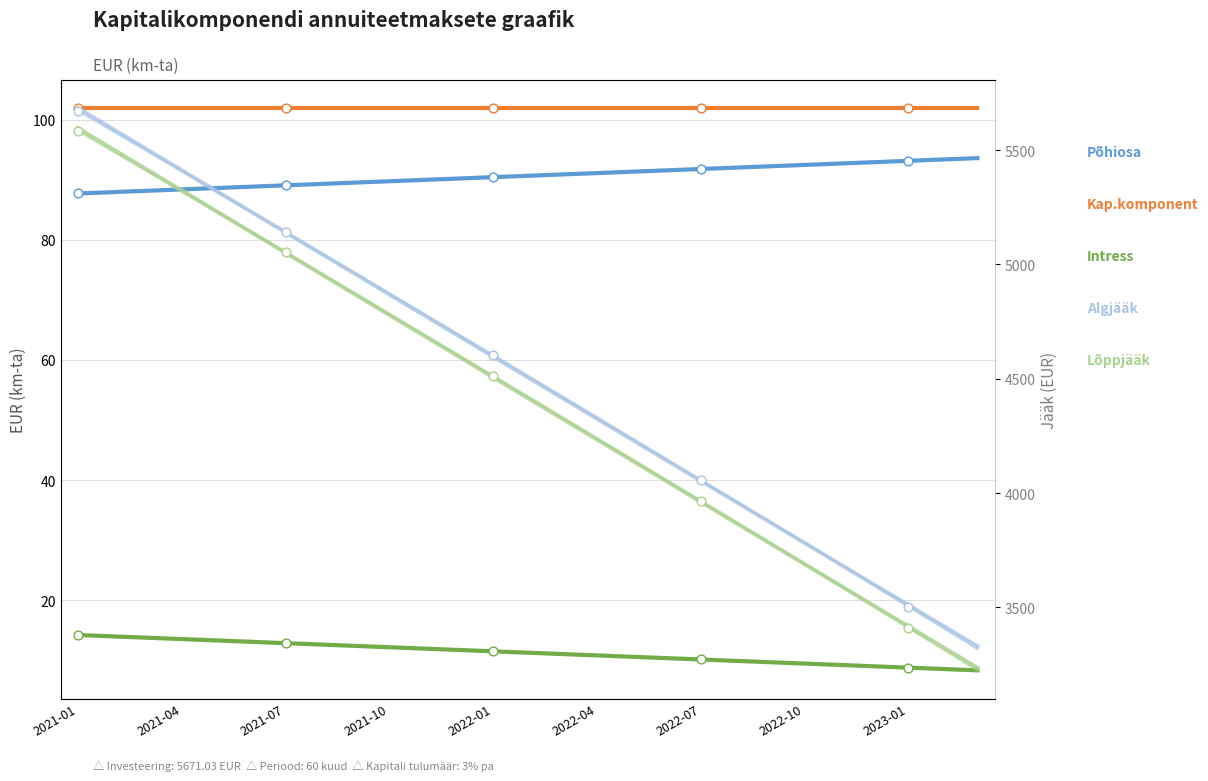

Which series contains the highest Y value?

Algjääk